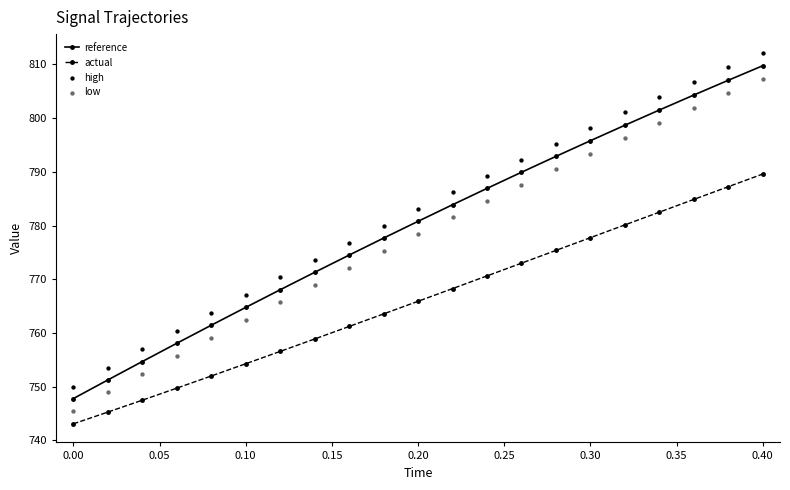

Which series reaches the minimum Y coordinate?

actual